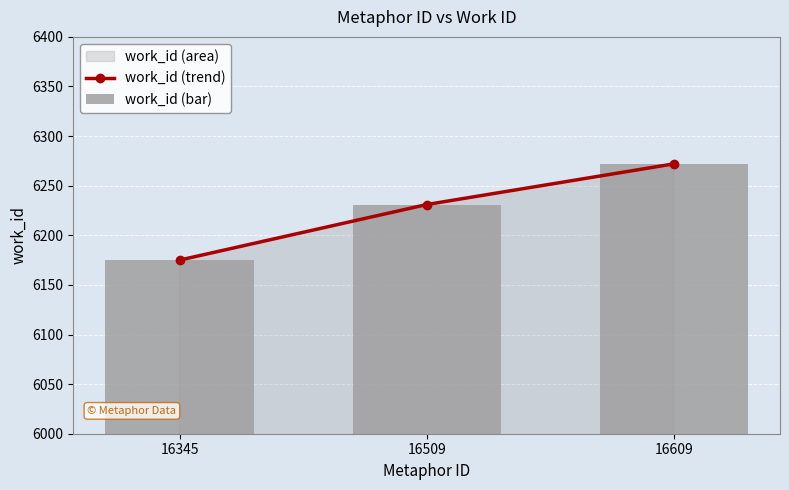

Between 16609 and 16345, which is larger?

16609